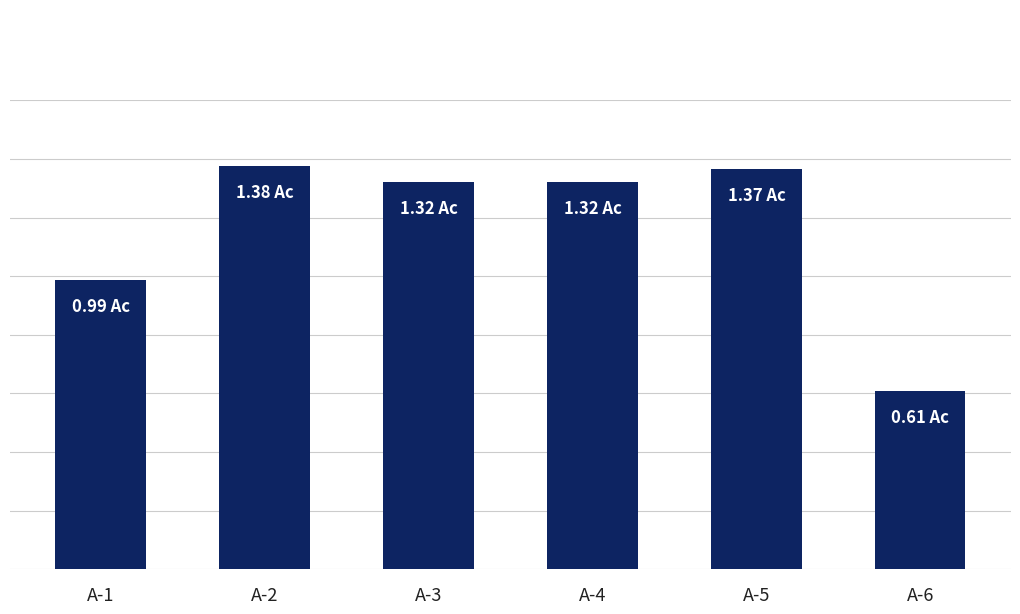

Which category has the lowest value across all series?

A-6